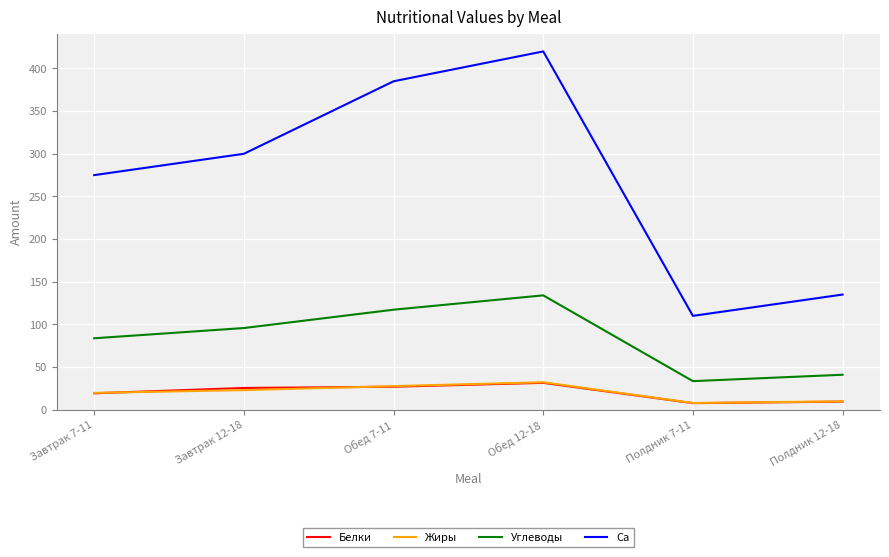

Rank the categories by Ca value from highest to lowest.

Обед 12-18, Обед 7-11, Завтрак 12-18, Завтрак 7-11, Полдник 12-18, Полдник 7-11